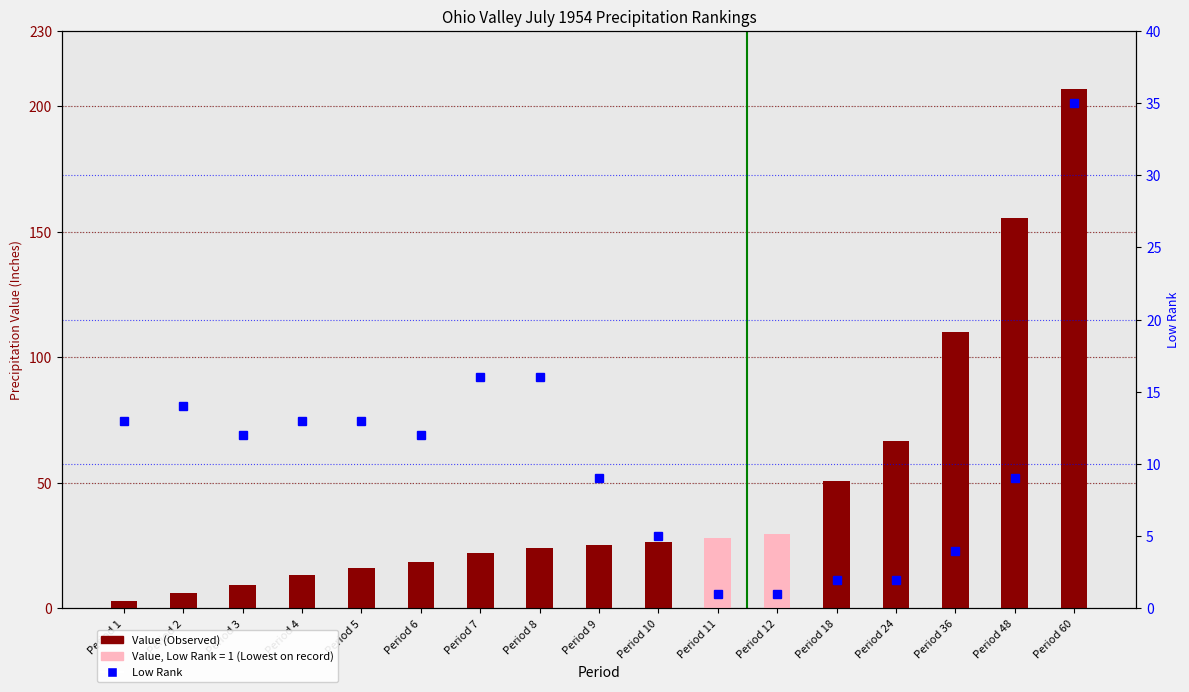

At which category is the sum across all series the highest?

Period 60